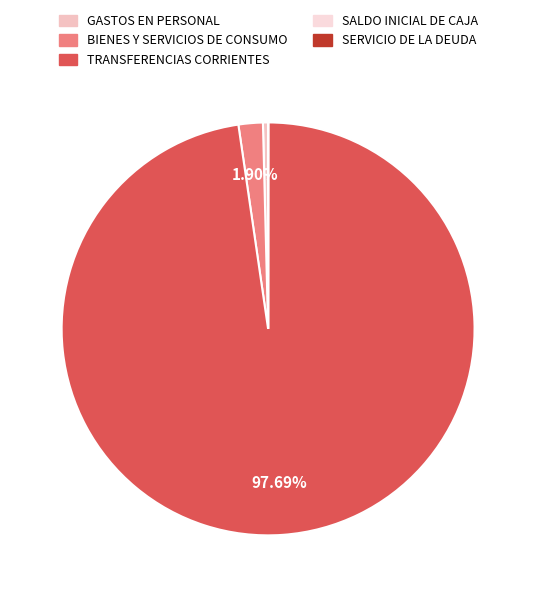

Which slice is the largest?

TRANSFERENCIAS CORRIENTES